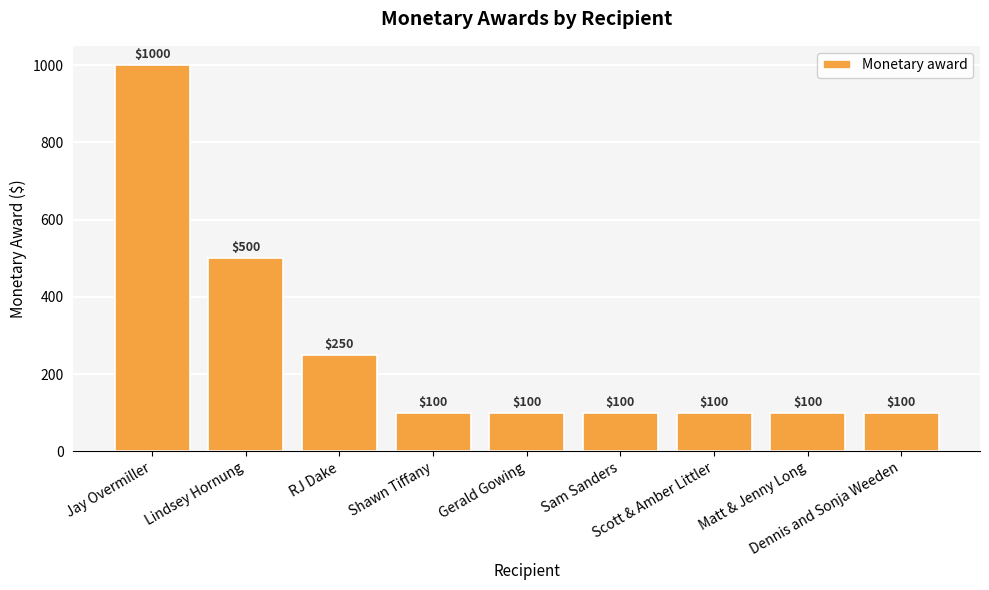

What is the value of the 7th bar from the left?

100